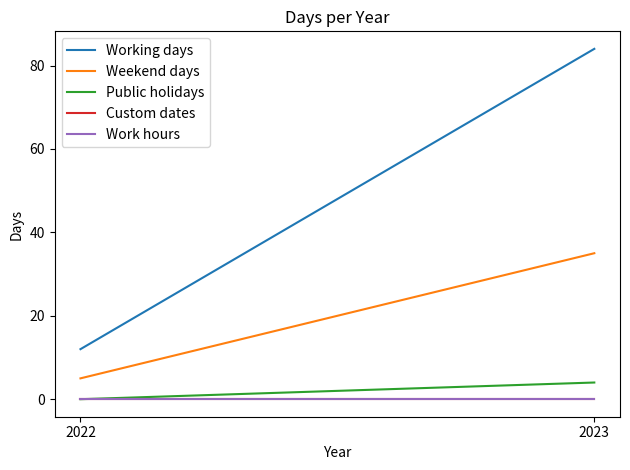

What is the spread (max minus min) of values at 2022?

12